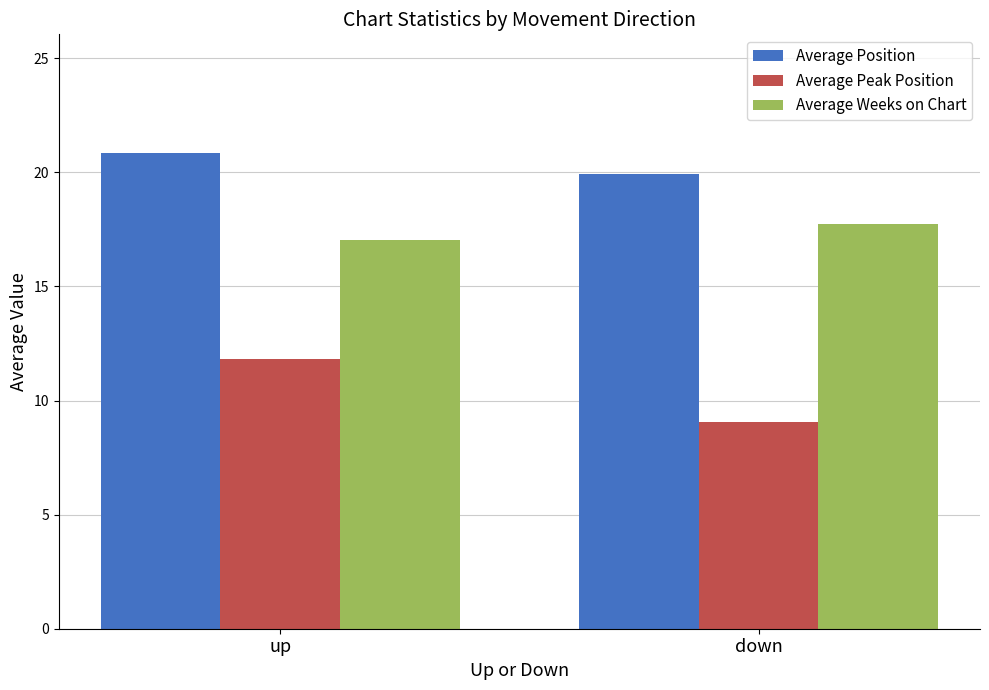

What are all the series names shown in the legend?

Average Position, Average Peak Position, Average Weeks on Chart